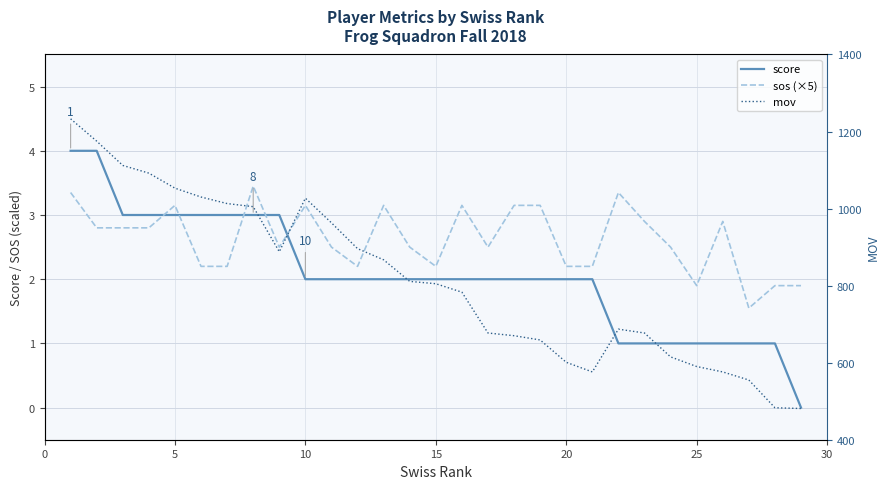

How many values in the mov series are below 805?

14